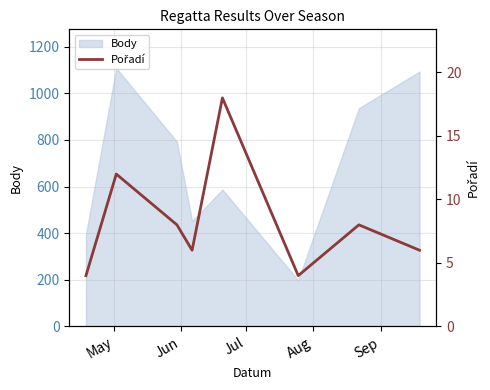

How many data points are less than 8?

4